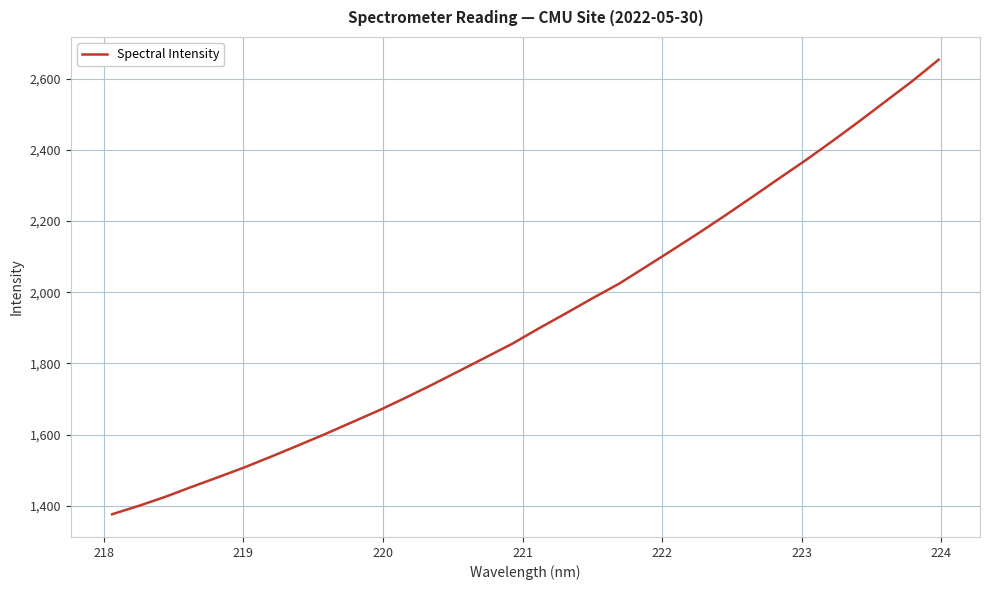

What is the minimum value shown in the chart?

1375.8